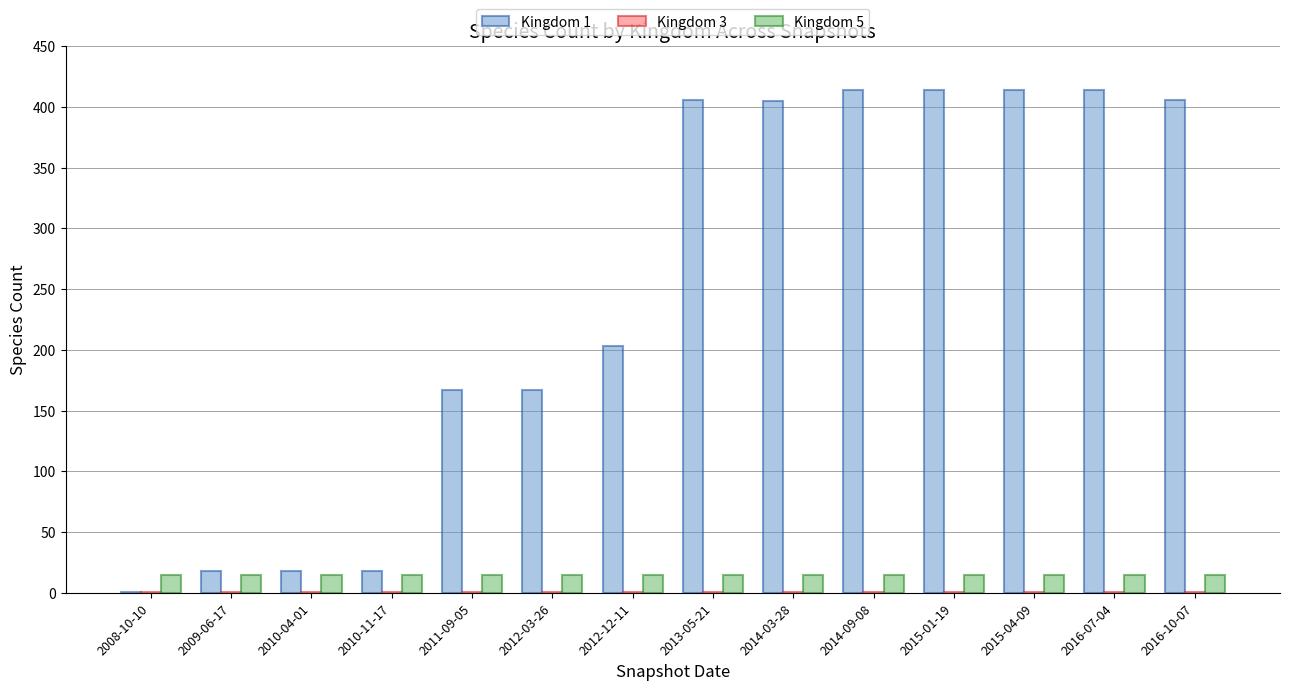

Which series has the largest total across all categories?

Kingdom 1